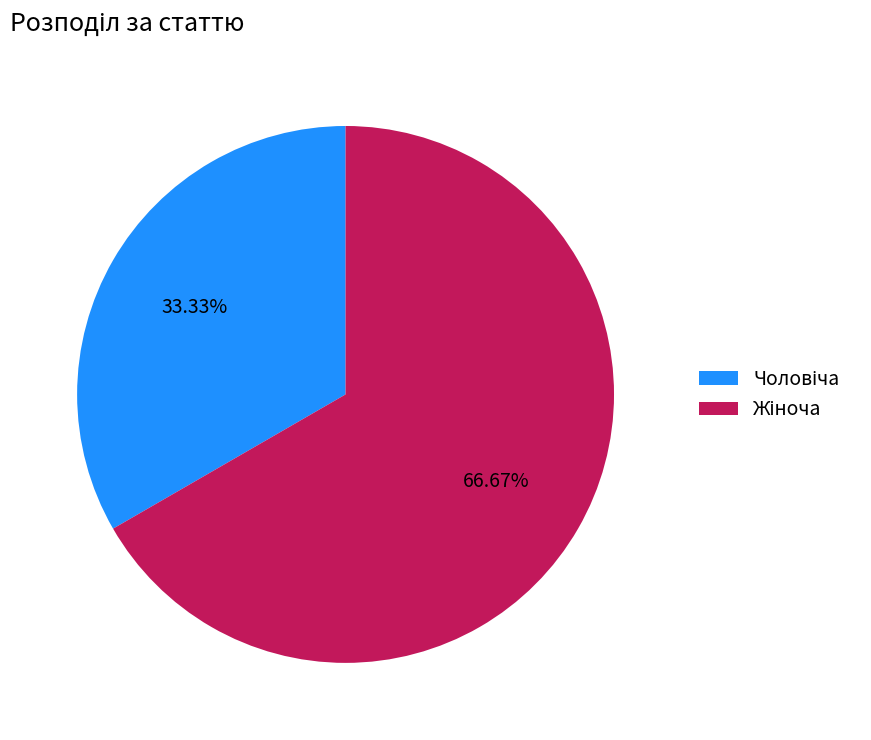

Count the number of slices in the pie.

2